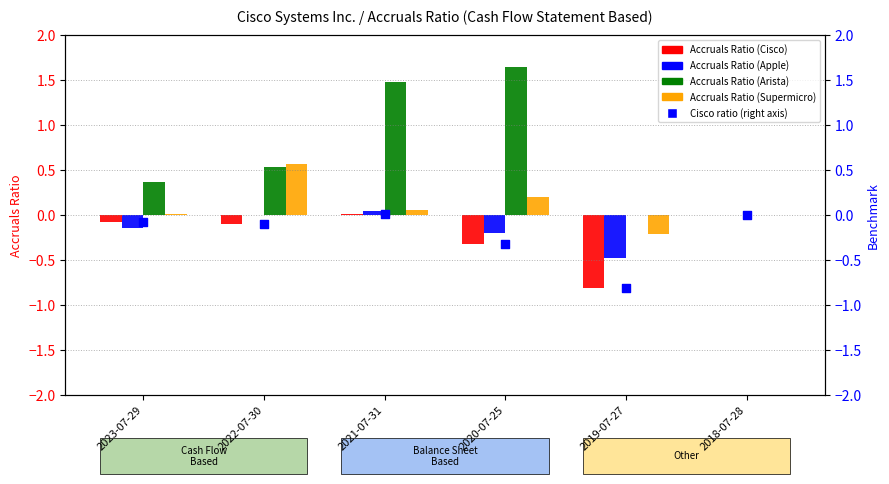

Which series reaches the maximum Y coordinate?

Accruals Ratio (Arista)